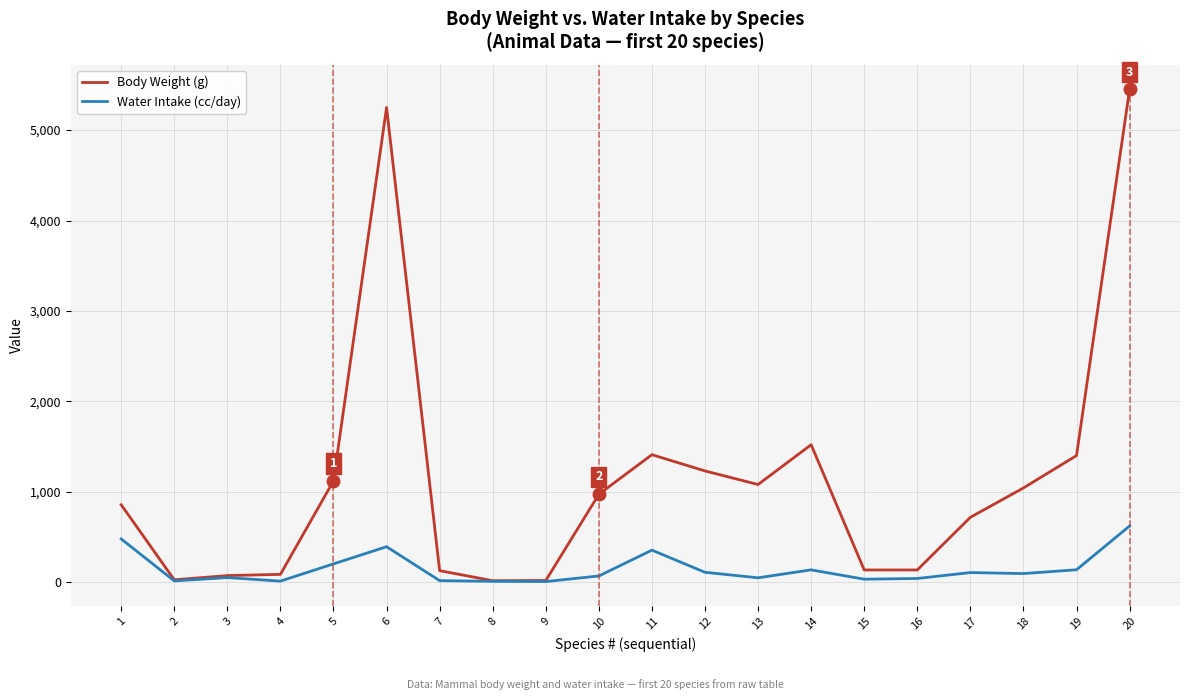

Reading right to left, extract all data points from this chart.

Body Weight (g): 5450.0	1400.0	1042.0	717.0	135.0	135.0	1520.0	1080.0	1230.0	1410.0	972.0	18.0	16.0	127.0	5250.0	1120.0	86.0	72.7	25.7	856.0
Water Intake (cc/day): 621.0	137.0	94.8	106.0	40.6	32.6	136.0	48.1	109.0	354.0	68.3	6.7	9.1	16.8	392.0	202.0	11.5	50.4	13.9	478.0